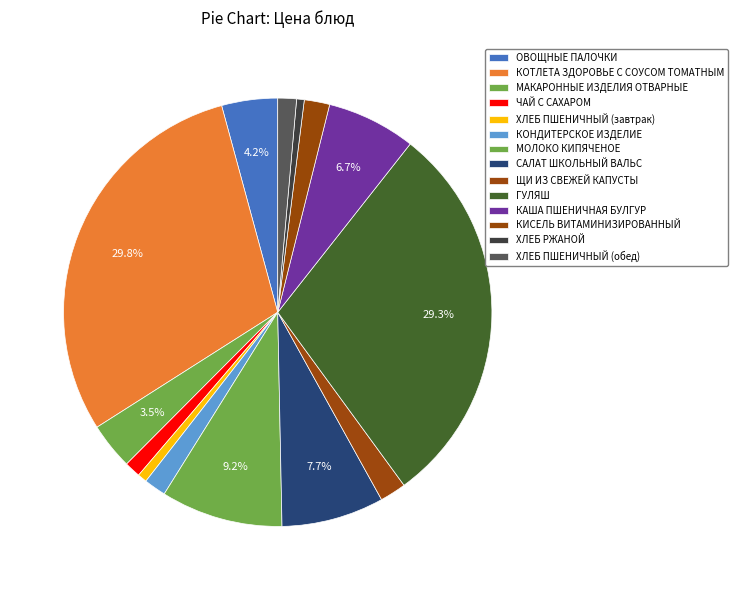

How many segments does this pie chart have?

14